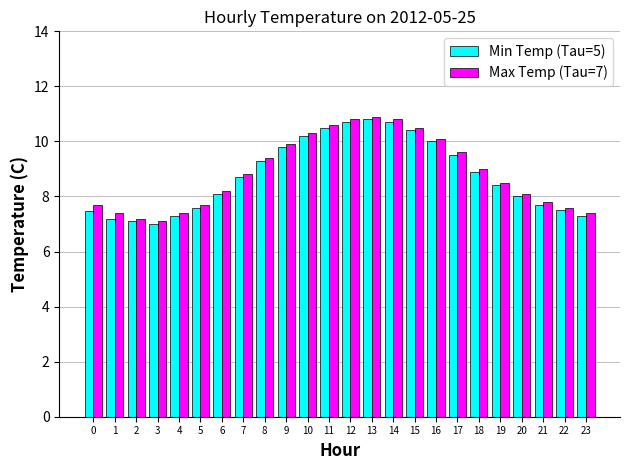

What is the sum of all Max Temp (Tau=7) values?

212.8